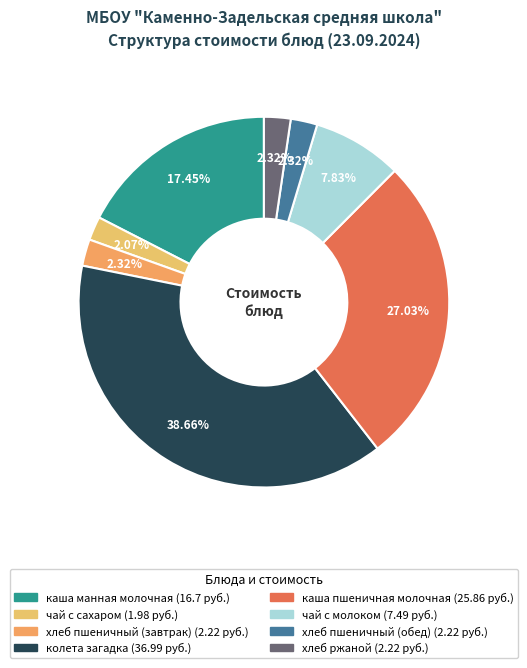

How many segments does this pie chart have?

8